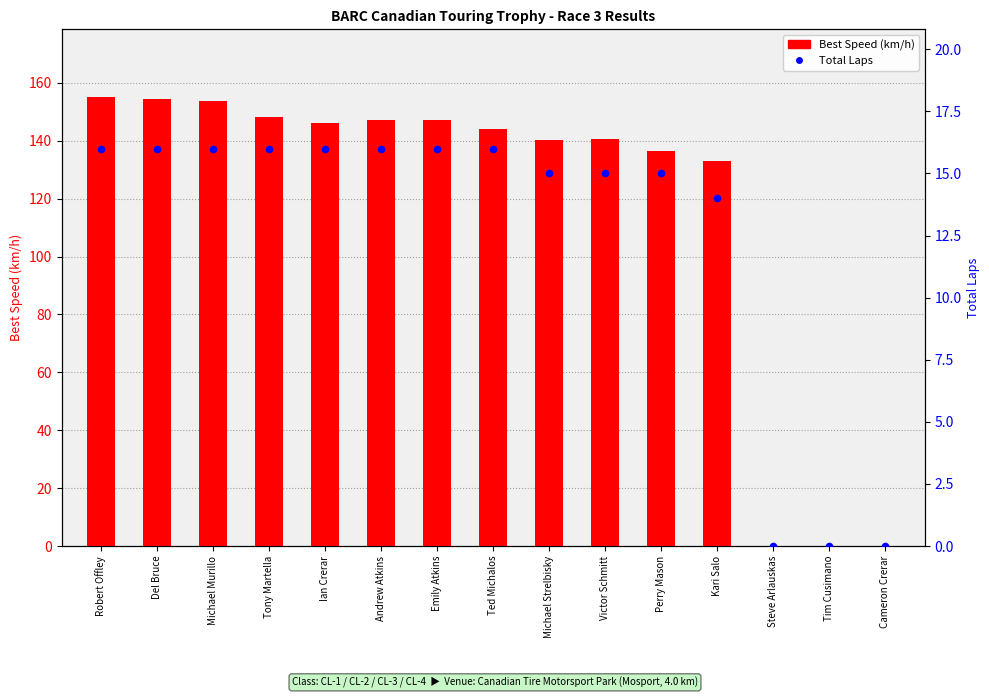

At which category is the sum across all series the highest?

Robert Offley